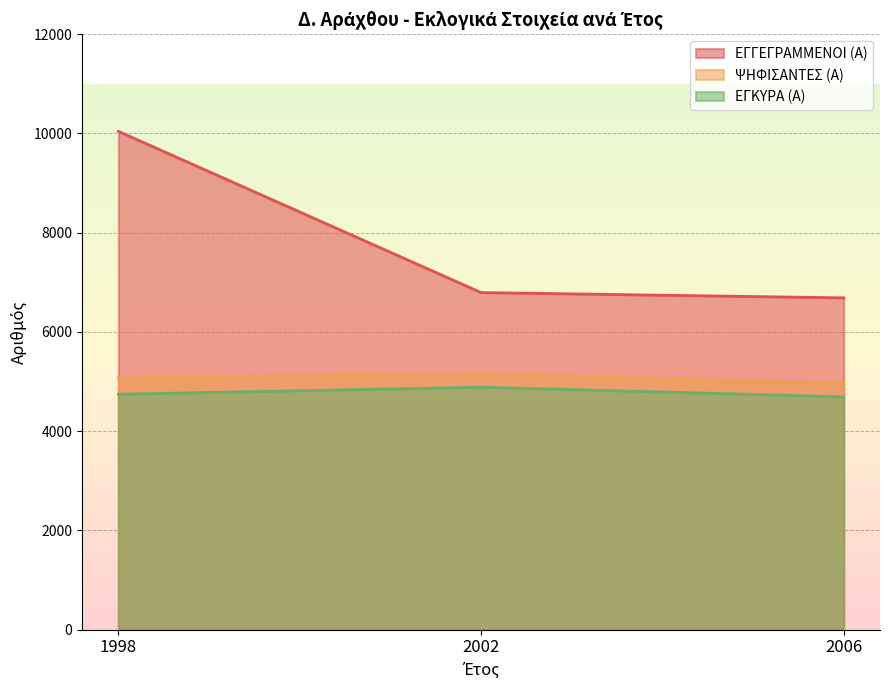

How many values in the ΨΗΦΙΣΑΝΤΕΣ (Α) series exceed 5072?

1